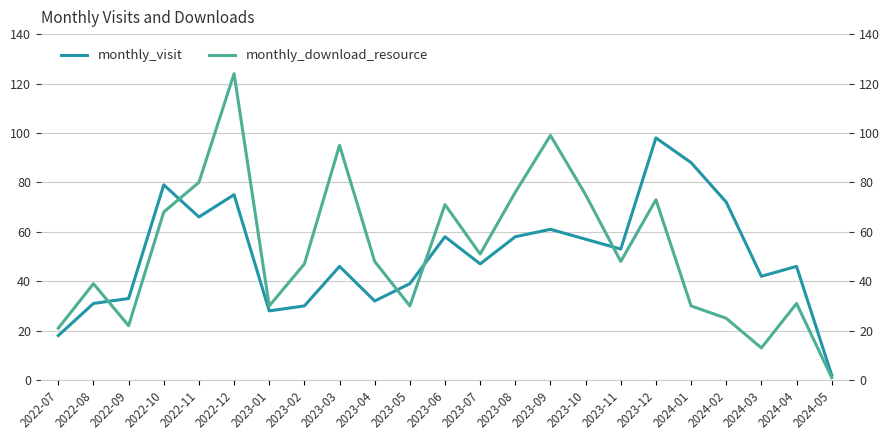

Reading left to right, what are all the values shown in this chart?

monthly_visit: 18	31	33	79	66	75	28	30	46	32	39	58	47	58	61	57	53	98	88	72	42	46	2
monthly_download_resource: 21	39	22	68	80	124	30	47	95	48	30	71	51	76	99	75	48	73	30	25	13	31	1